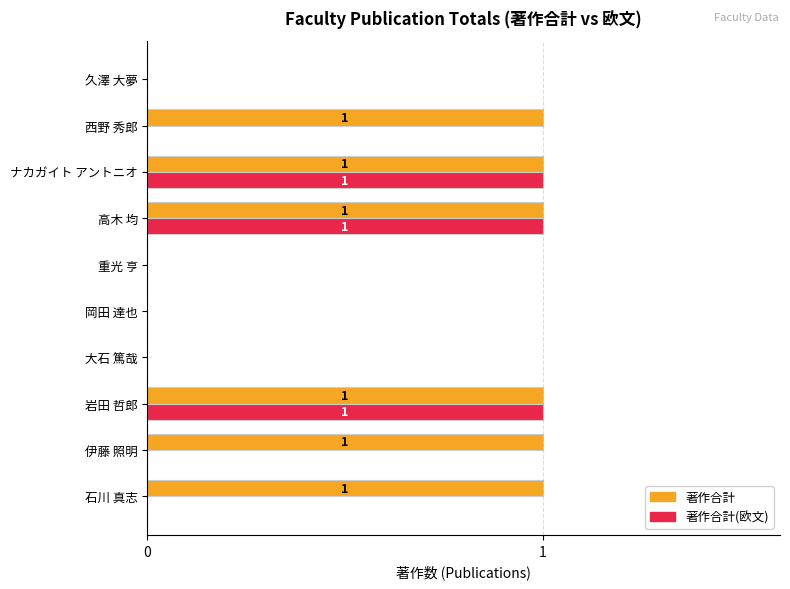

Which series has the largest total across all categories?

著作合計